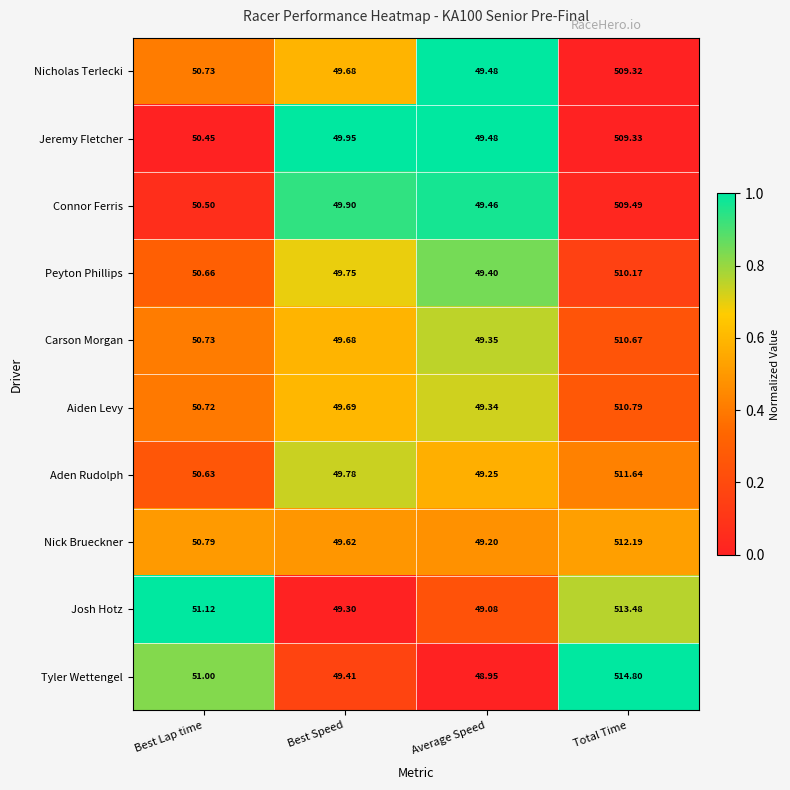

Which series changed the most between Best Lap time and Best Speed?

Josh Hotz